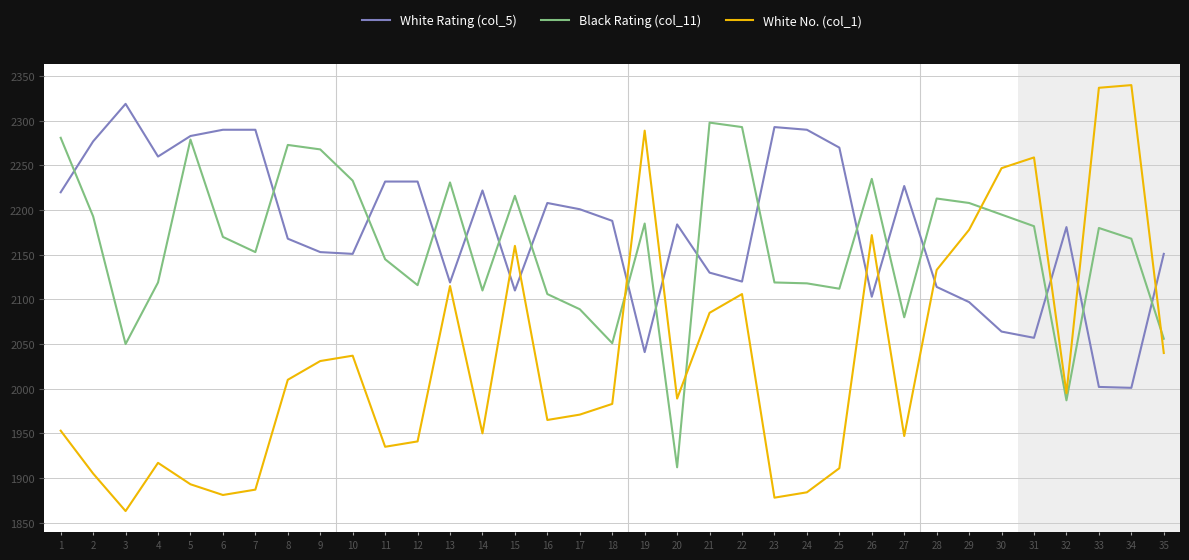

Between which two adjacent categories do White No. (col_1) and Black Rating (col_11) first intersect?

18 and 19